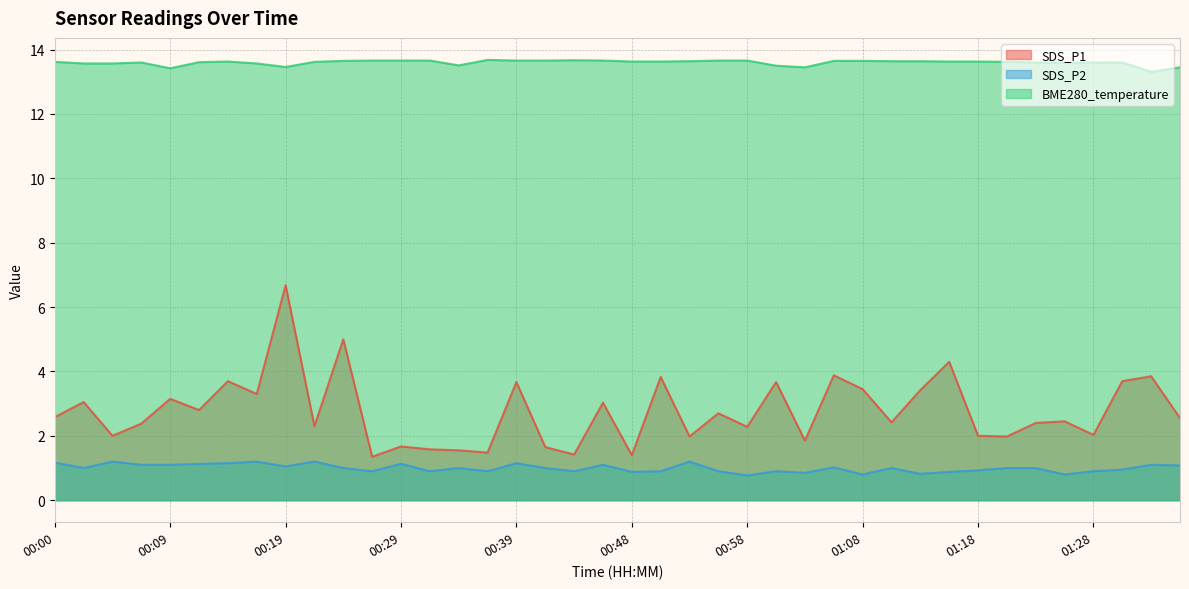

What is the maximum value for BME280_temperature?

13.7